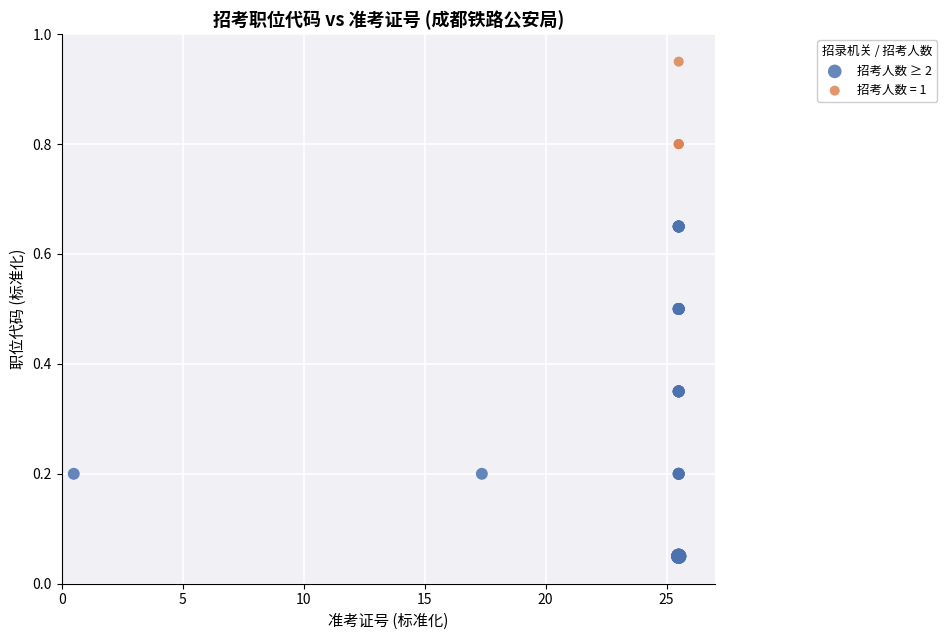

Which series has the widest spread of Y values?

招考人数 ≥ 2